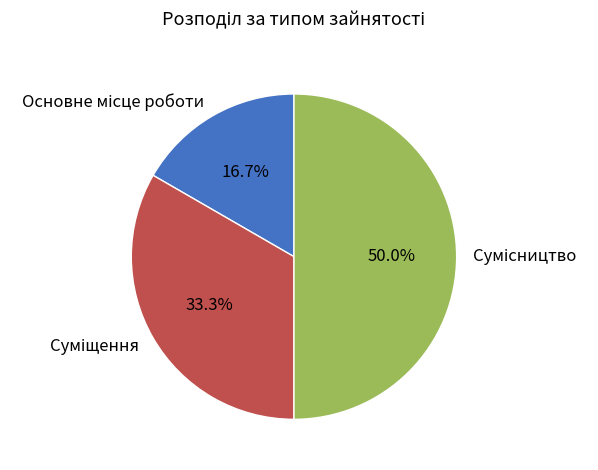

Which slice is the largest?

Сумісництво